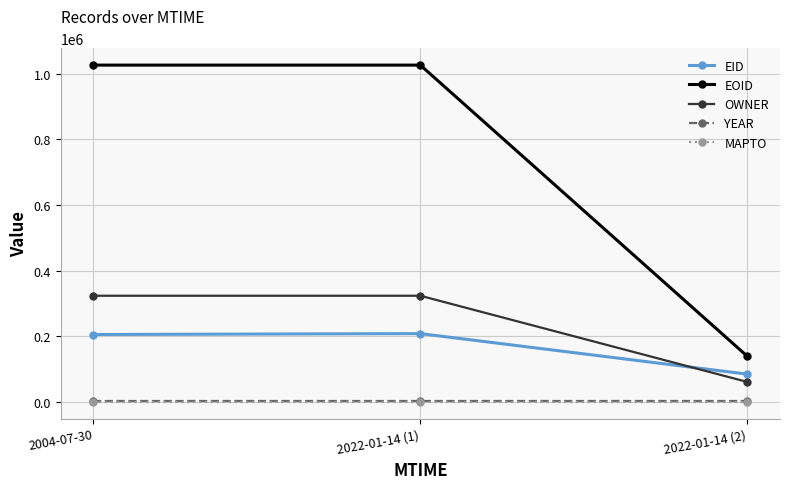

The value of OWNER at 2022-01-14 (1) is 197418. True or false?

False